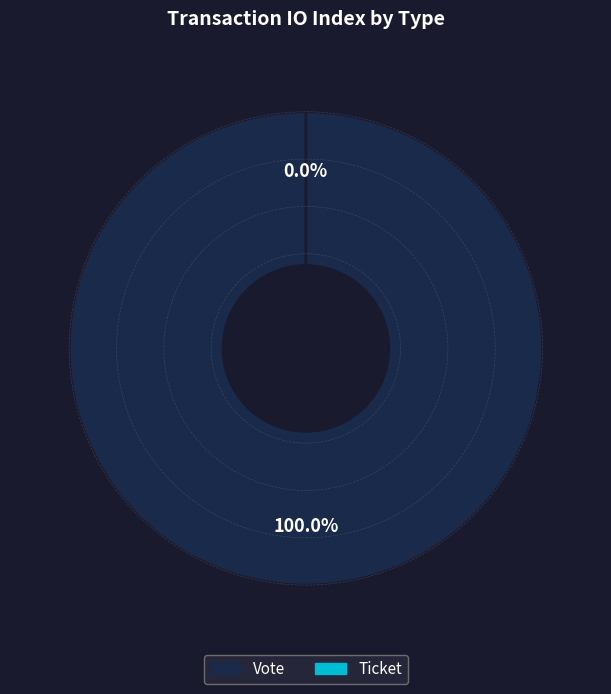

Count the number of slices in the pie.

2